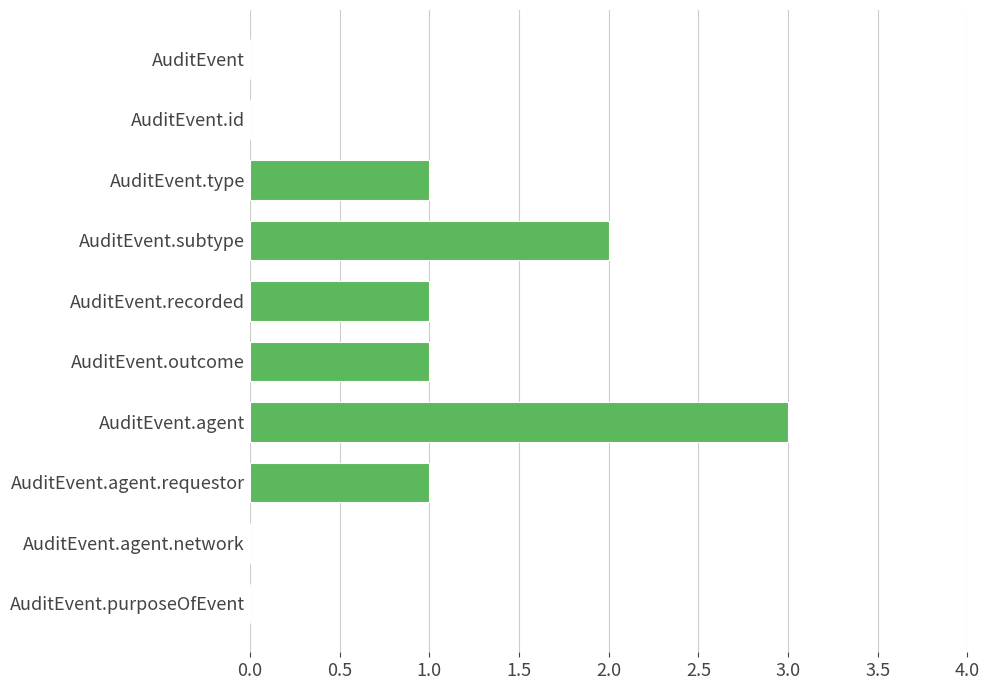

What is the sum of all values?

9